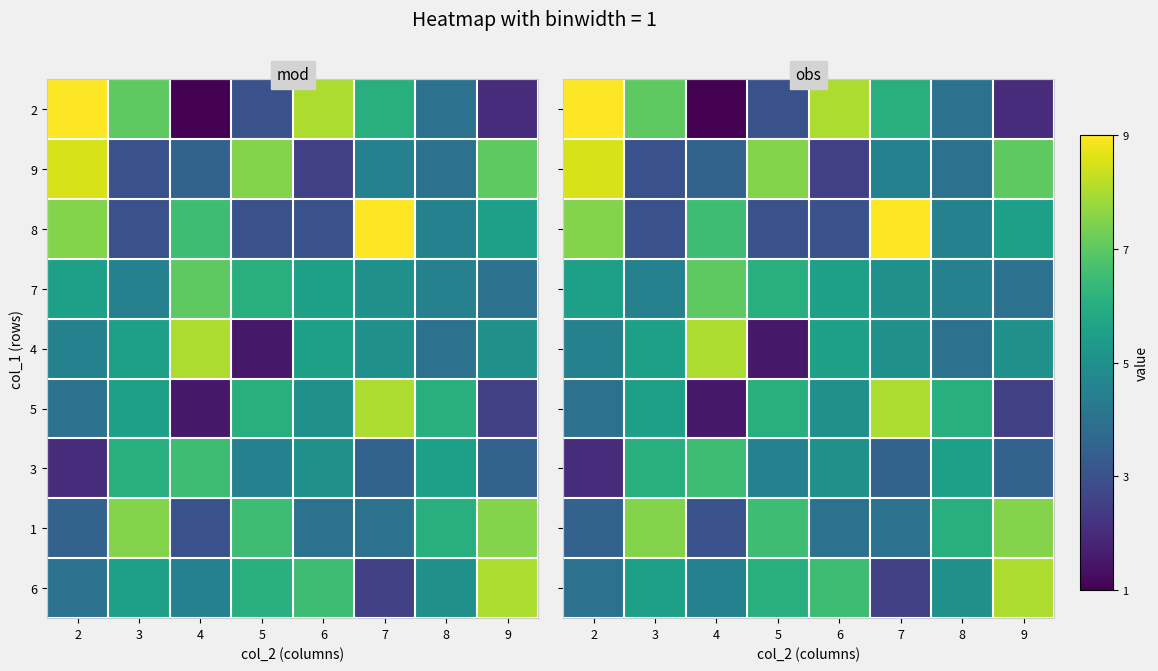

True or false: 8 has a value of 4.5 at 8.

True